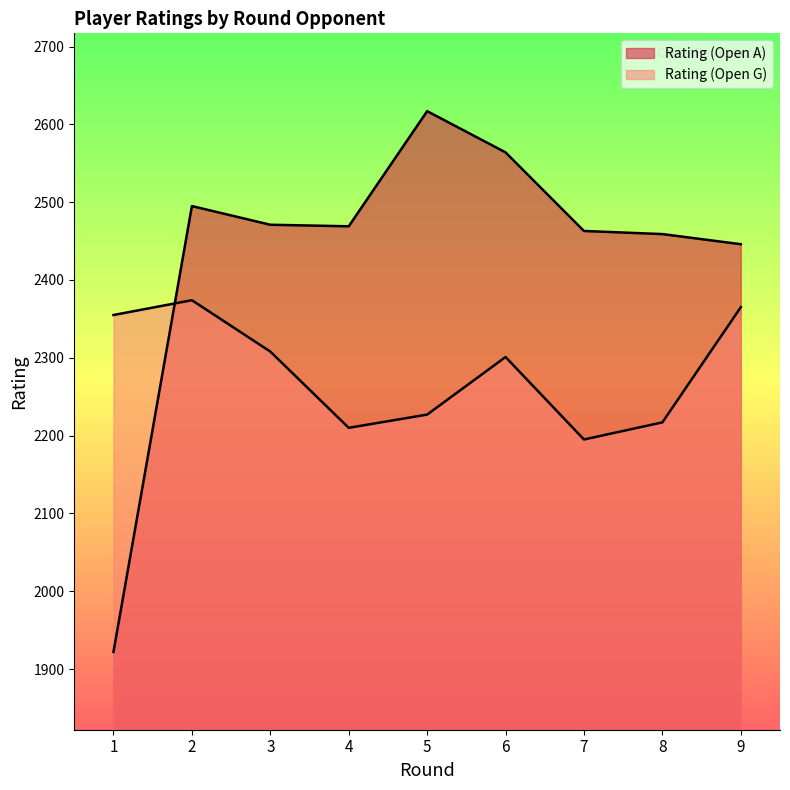

Rank the categories by Rating (Open A) value from lowest to highest.

1, 9, 8, 7, 4, 3, 2, 6, 5